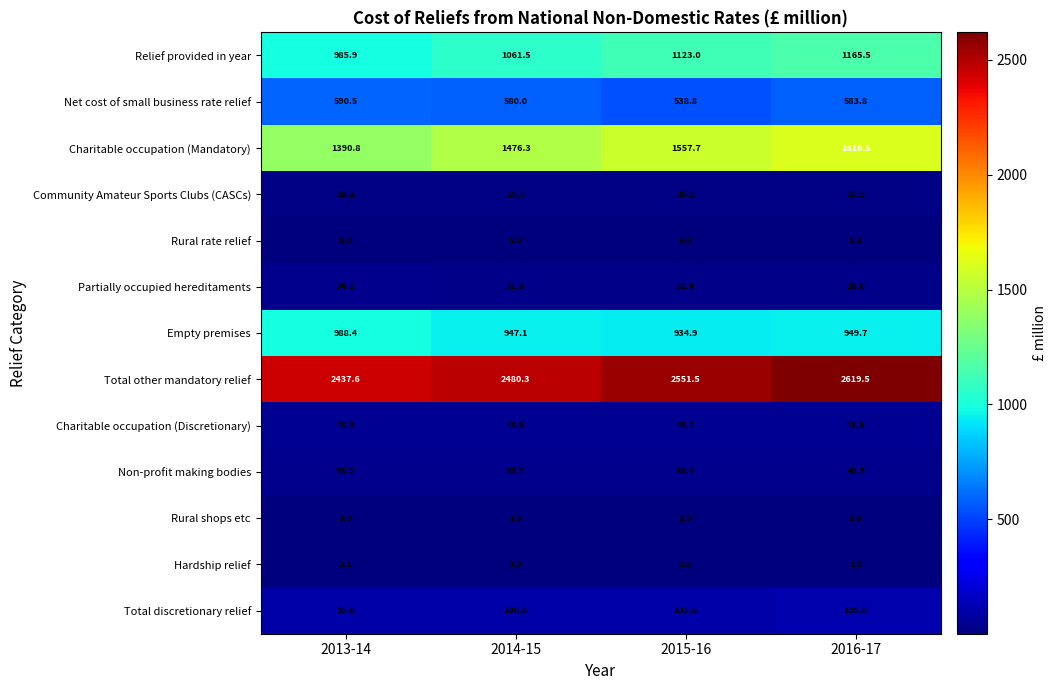

What is the total value across all series at 2014-15?

6787.4